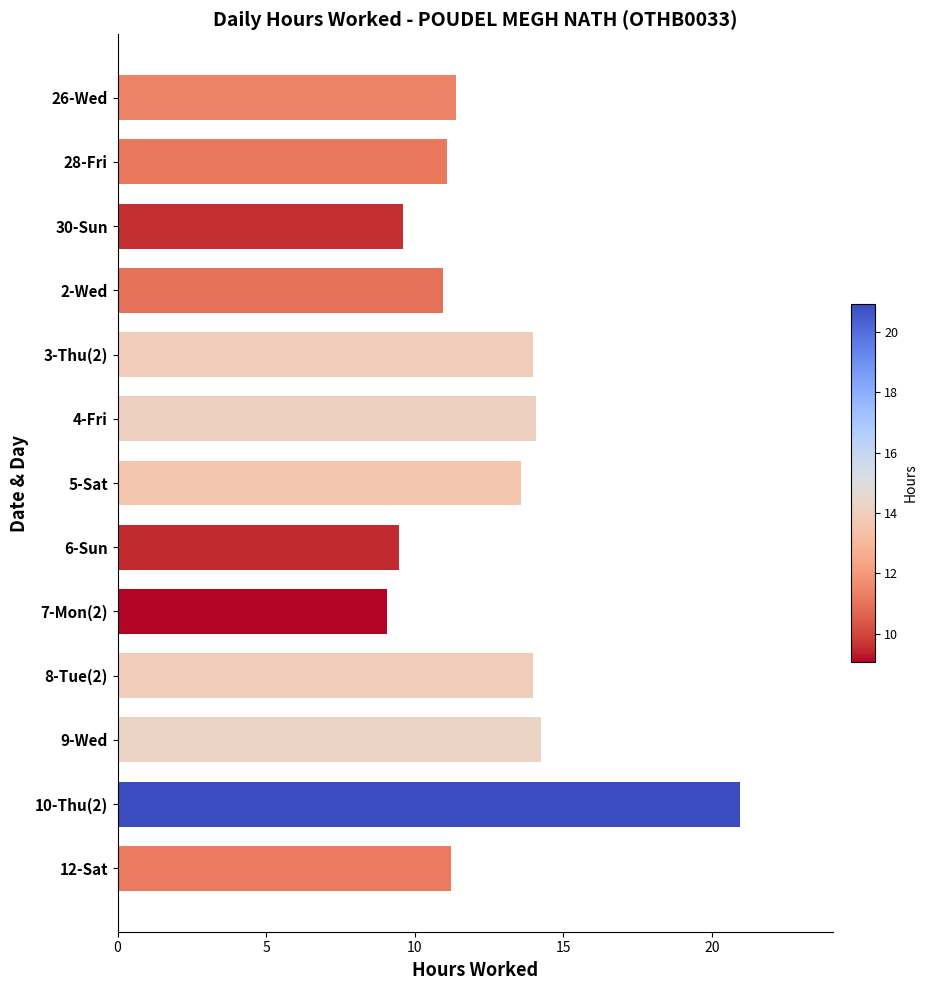

What is the difference between the maximum and second lowest values?

11.5